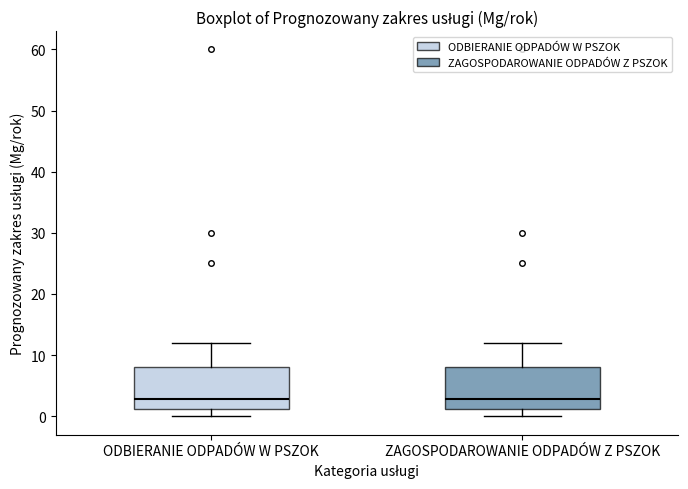

Reading left to right, read every box against the y-axis: the position of its median line, the range the box covers, and the ends of its whiskers. The values are not printed on the chart, so give them approximately, as read against the axis.

ODBIERANIE ODPADÓW W PSZOK: median 3, box 1 to 8, whiskers 0 to 12
ZAGOSPODAROWANIE ODPADÓW Z PSZOK: median 3, box 1 to 8, whiskers 0 to 12